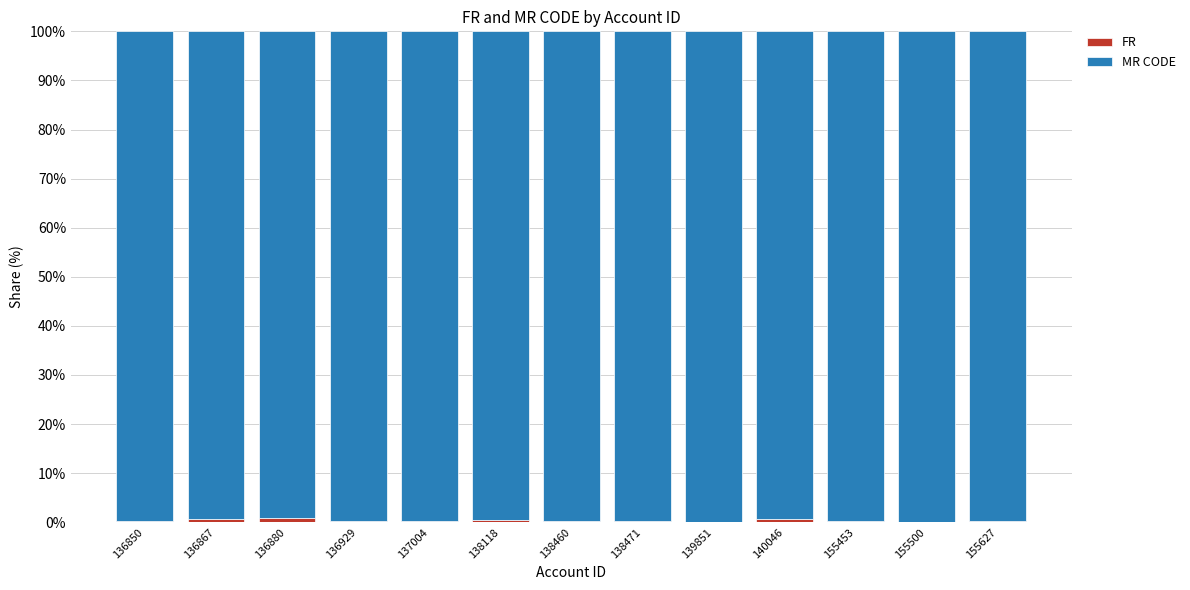

Are the bars horizontal?

No